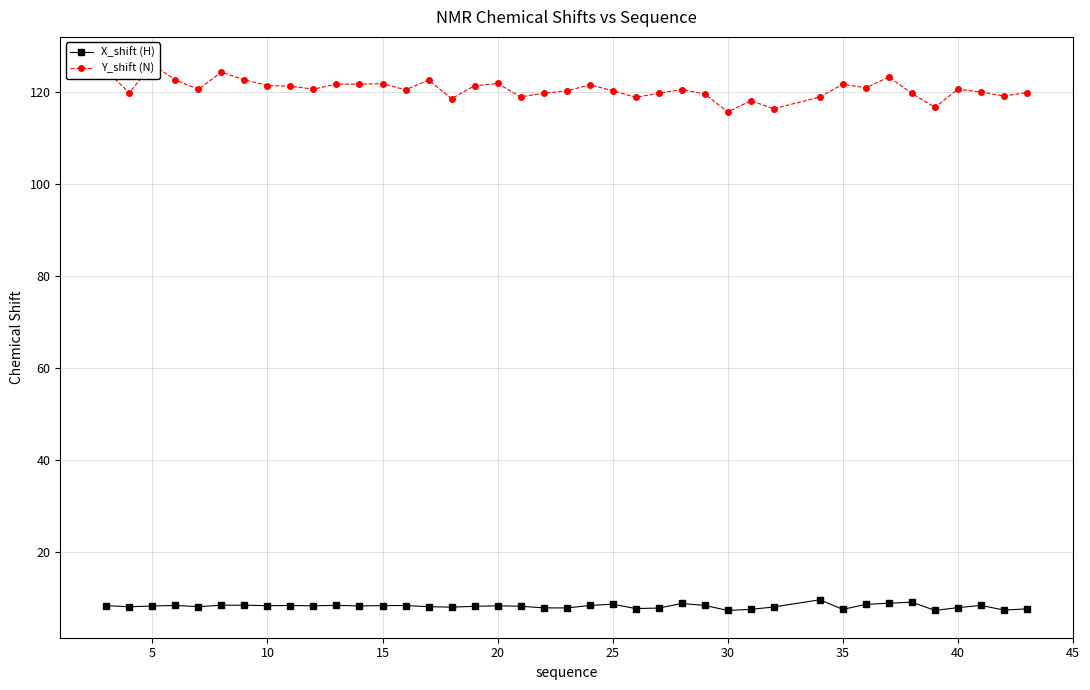

True or false: X_shift (H) and Y_shift (N) intersect in this chart.

False